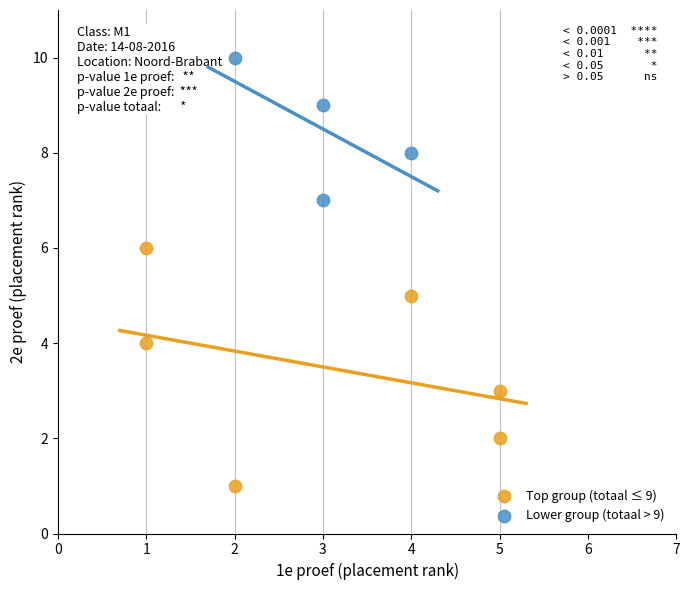

Which series contains the highest Y value?

Lower group (totaal > 9)